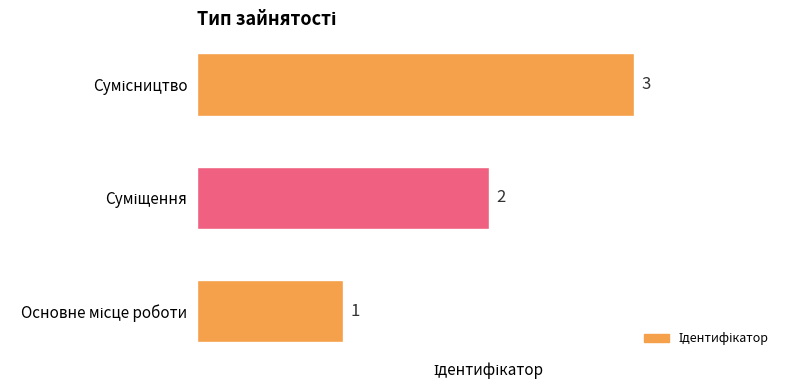

What is the sum of all values?

6